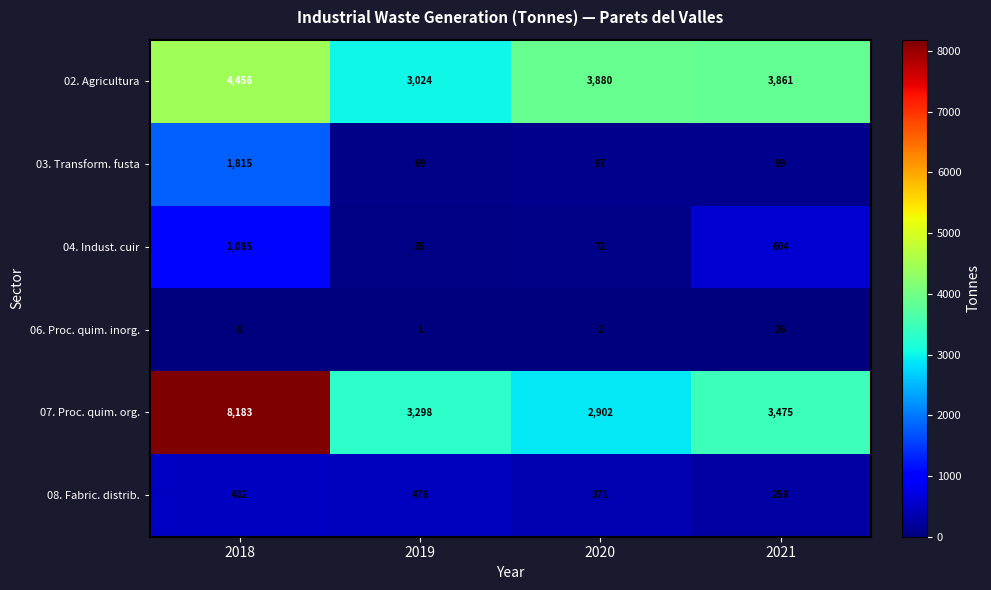

Rank the series at 2020 from highest to lowest value.

02. Agricultura, 07. Proc. quim. org., 08. Fabric. distrib., 03. Transform. fusta, 04. Indust. cuir, 06. Proc. quim. inorg.